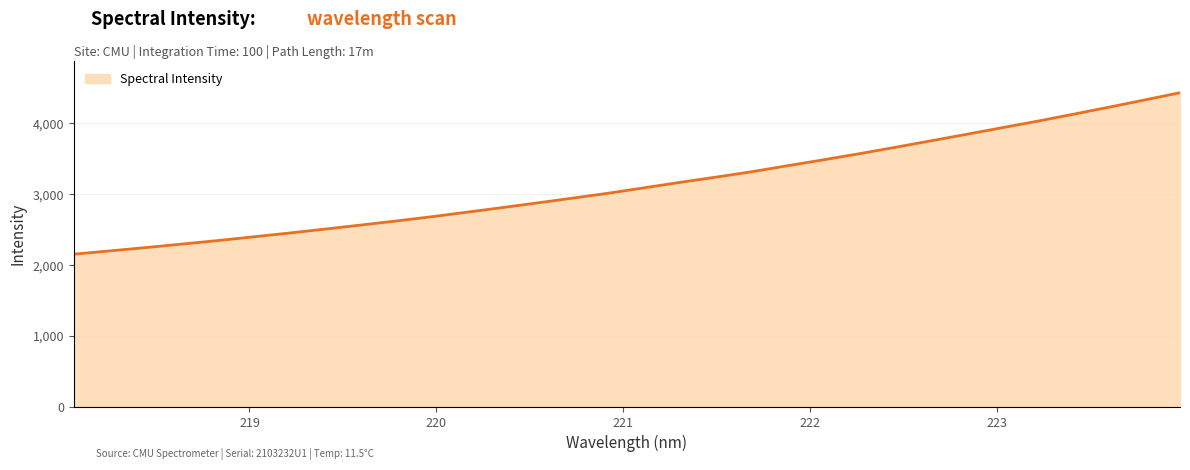

What is the difference between the maximum and minimum values?

2281.8